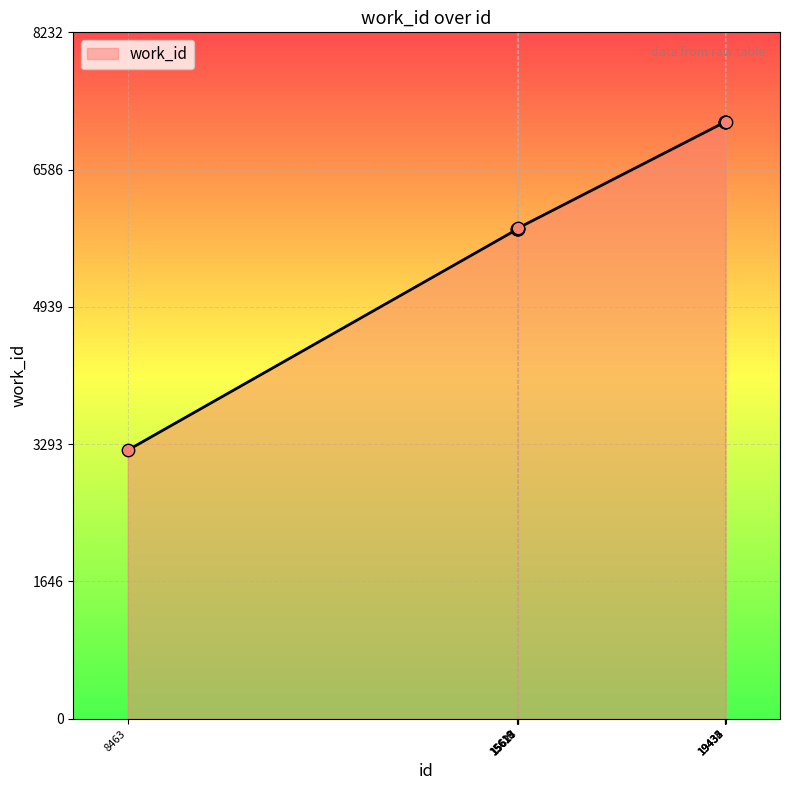

Which has a higher value, 8463 or 15613?

15613